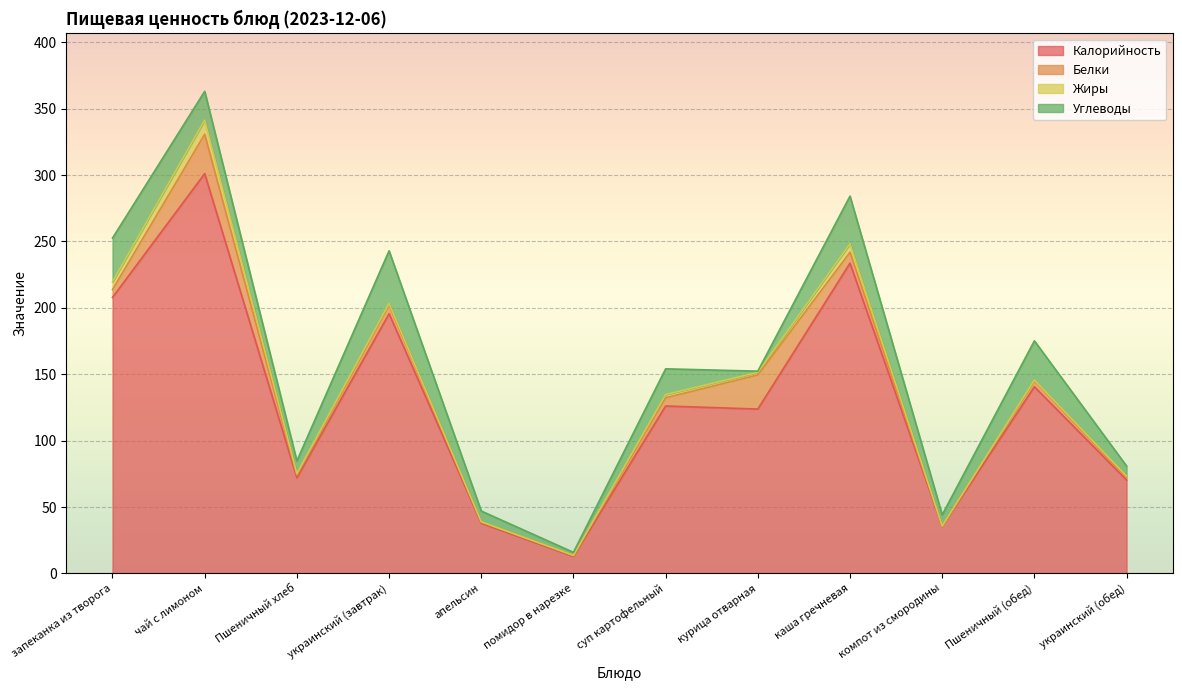

Where is the first local maximum for Калорийность?

чай с лимоном